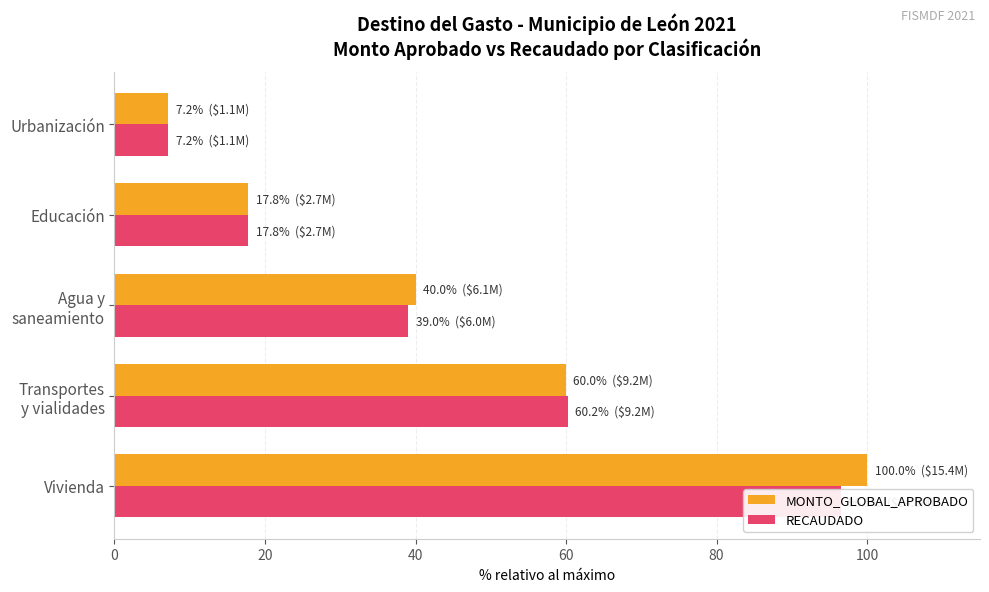

Read the MONTO_GLOBAL_APROBADO value at Educación.

17.8